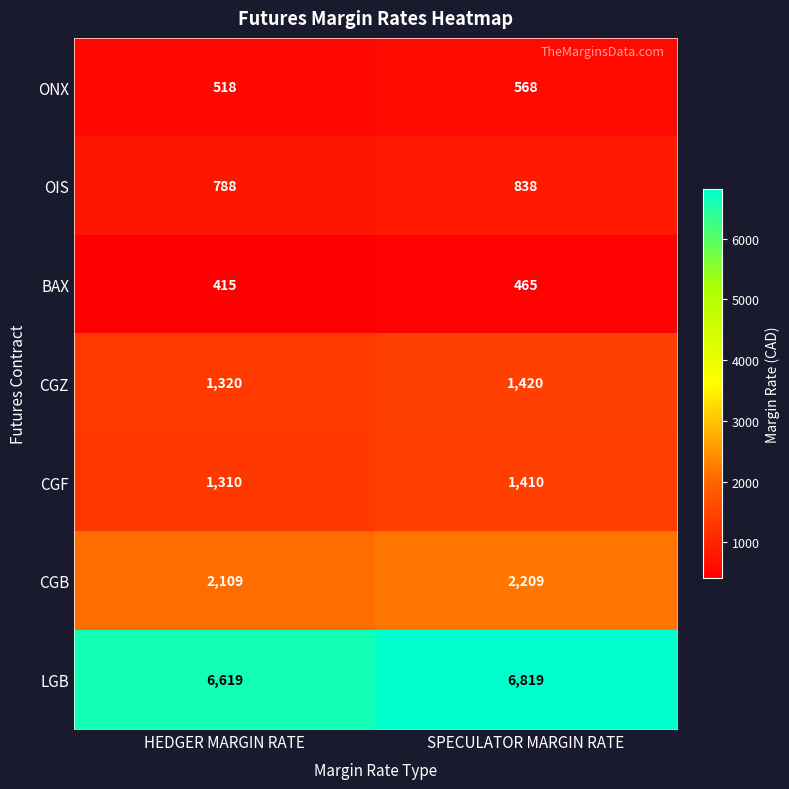

Which series has the largest range (max minus min)?

LGB